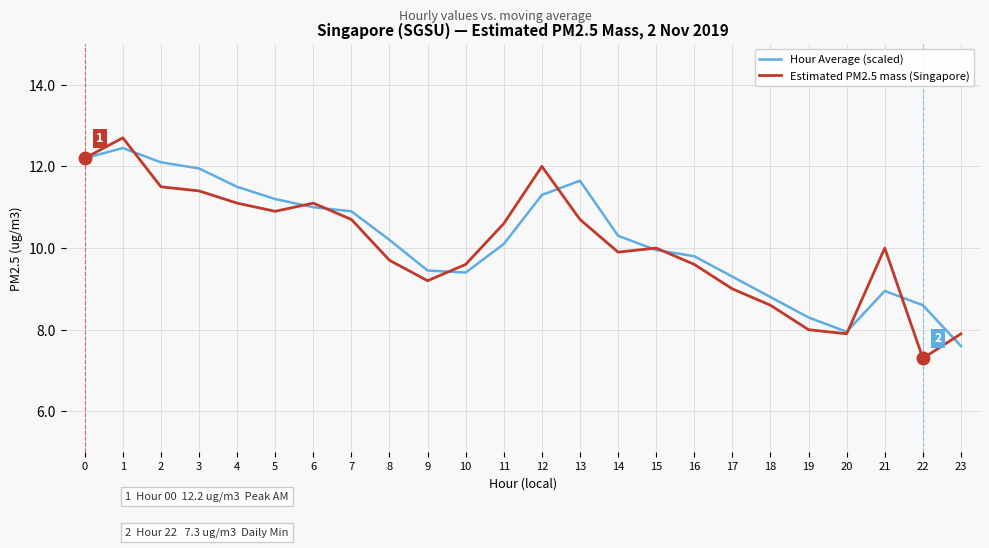

True or false: Hour Average (scaled) and Estimated PM2.5 mass (Singapore) intersect in this chart.

True